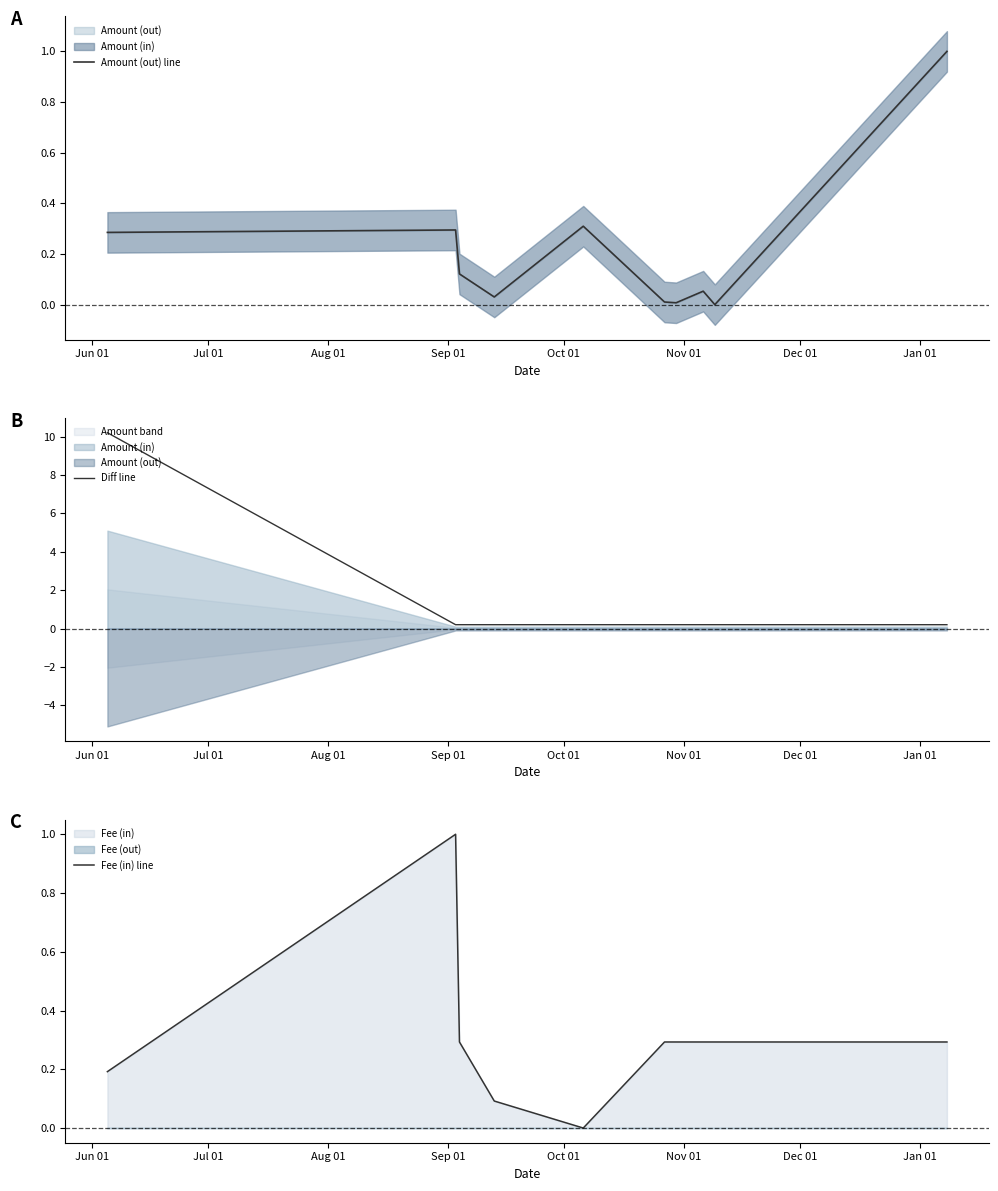

What is the average value of the Amount (out) line series?

0.2